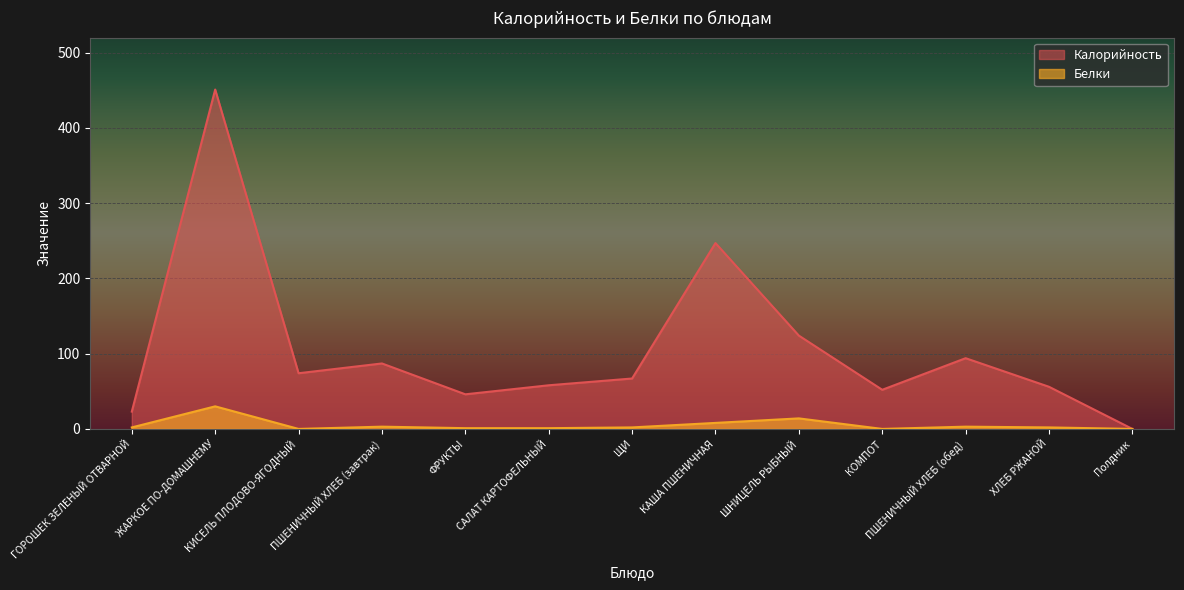

How many data points does each series have?

13